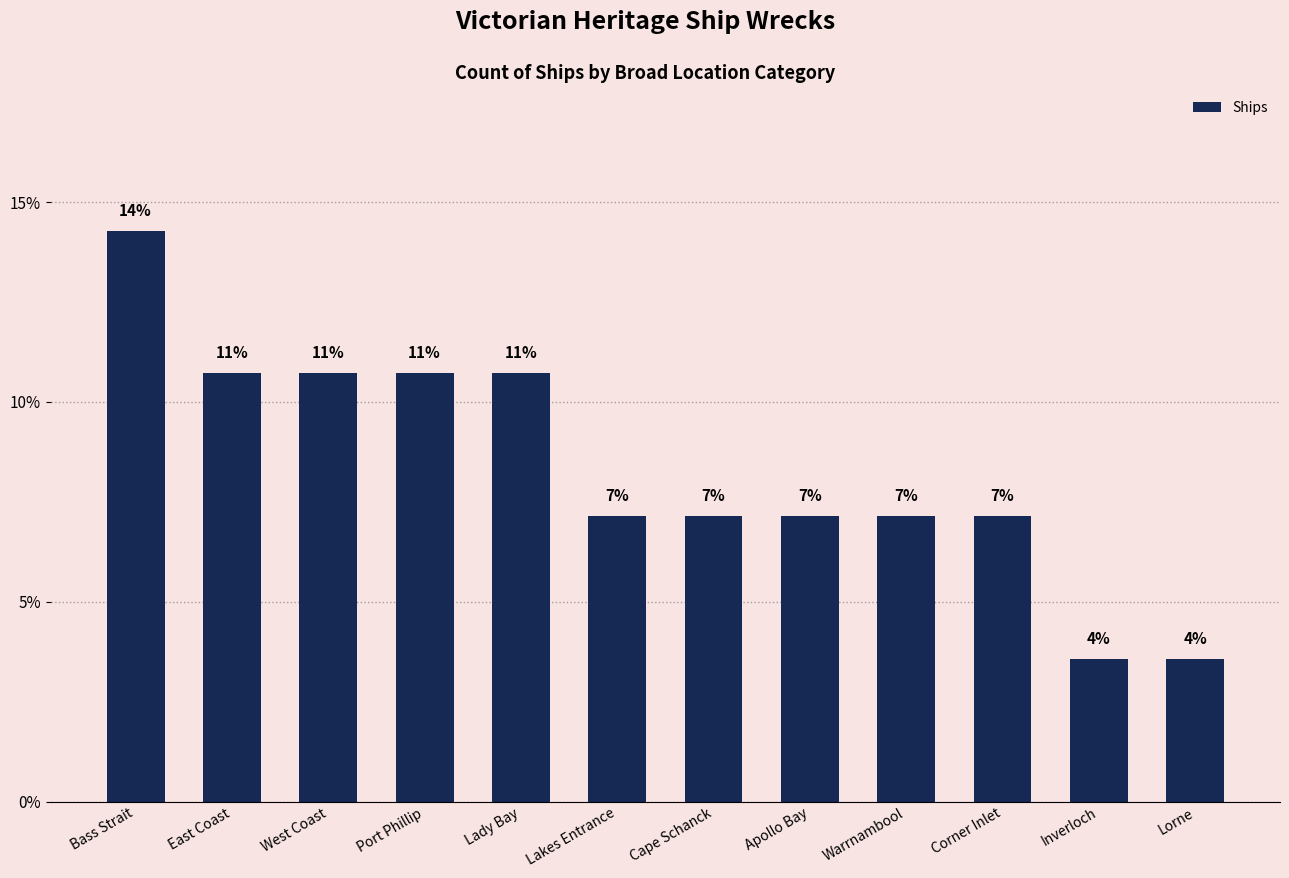

Are the bars horizontal?

No